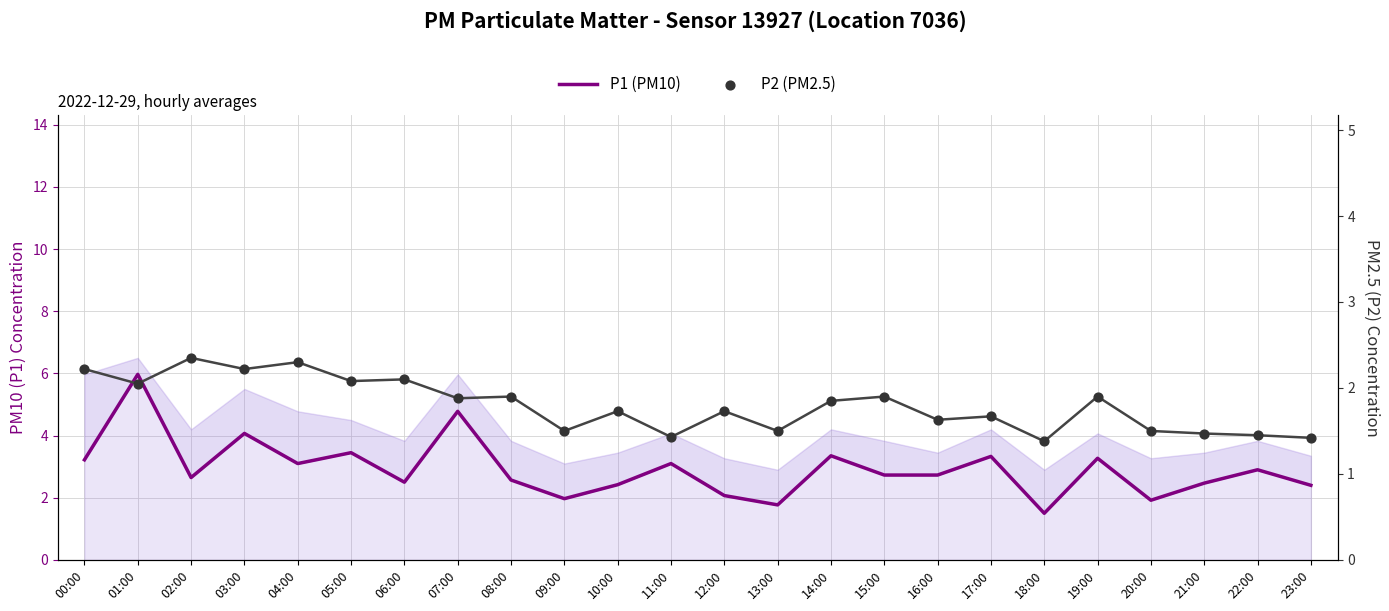

At how many categories does at least one series exceed 4?

3